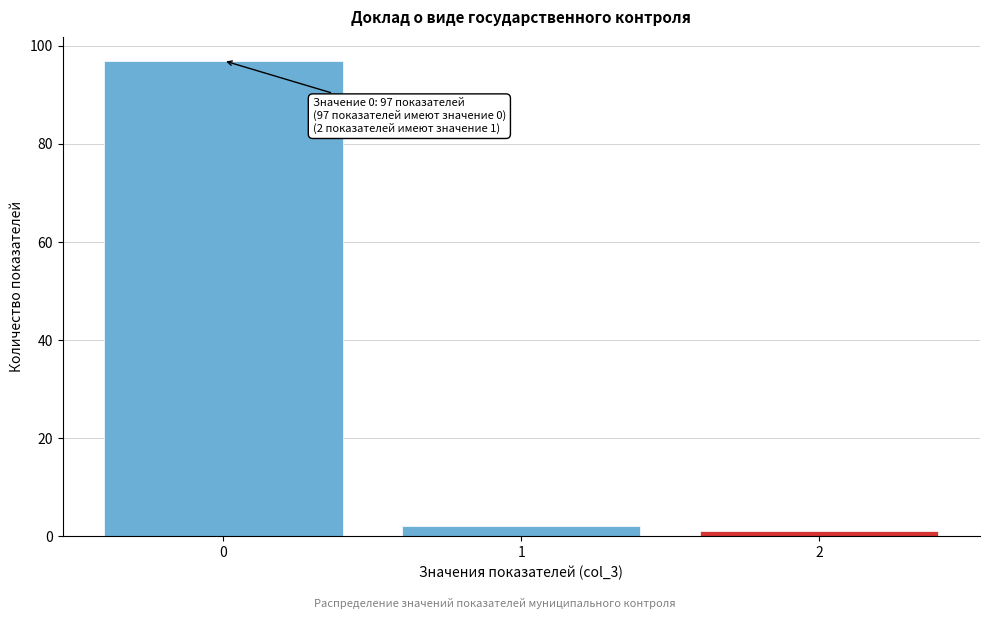

Which range on the x-axis has the tallest bar?

-0.5 to 0.5